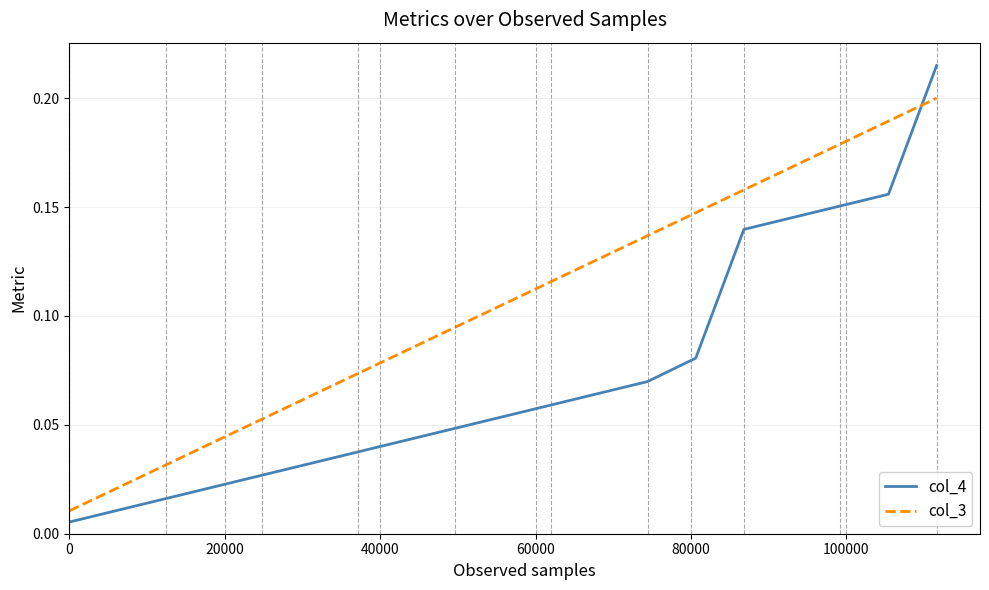

True or false: col_4 and col_3 cross at least once.

True